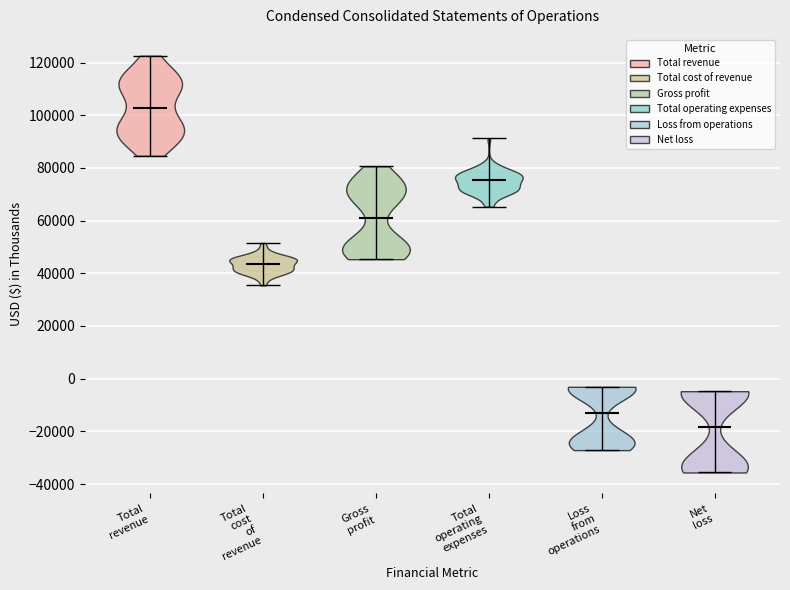

What is the highest point the violin for Net loss reaches on the y-axis? The values are not printed on the chart, so give them approximately, as read against the axis.

-4000